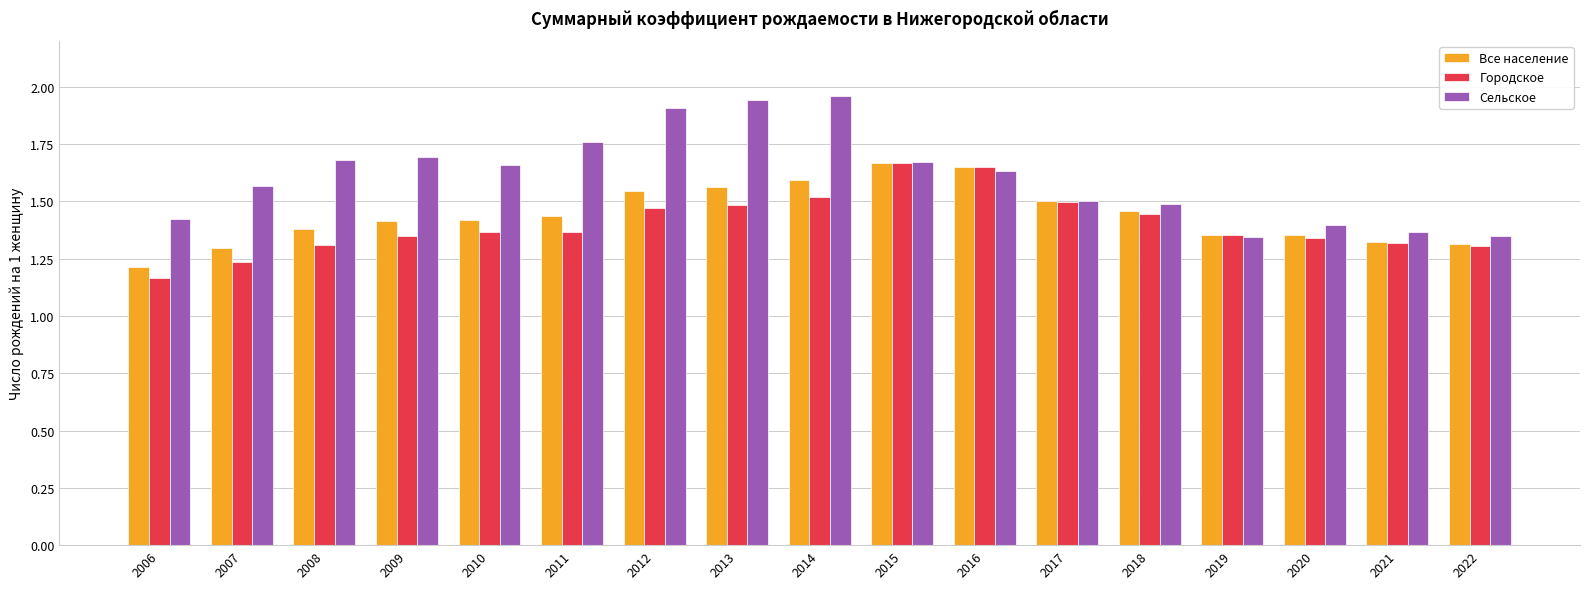

At which category does the chart reach its minimum across all series?

2006